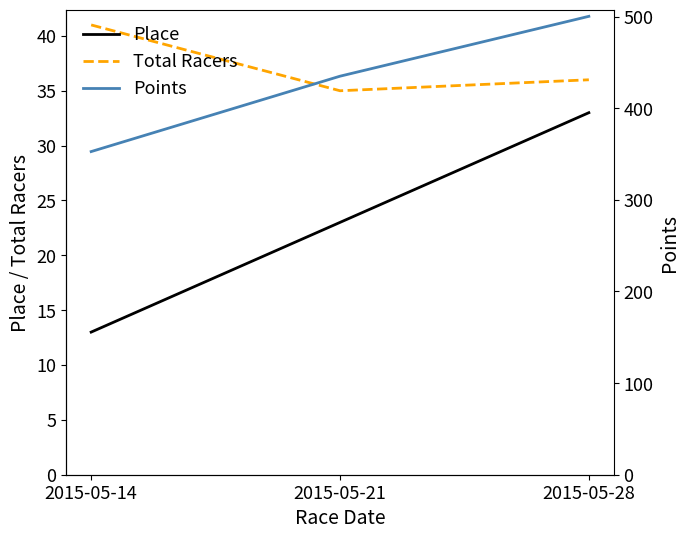

Rank the series at 2015-05-14 from lowest to highest value.

Place, Total Racers, Points